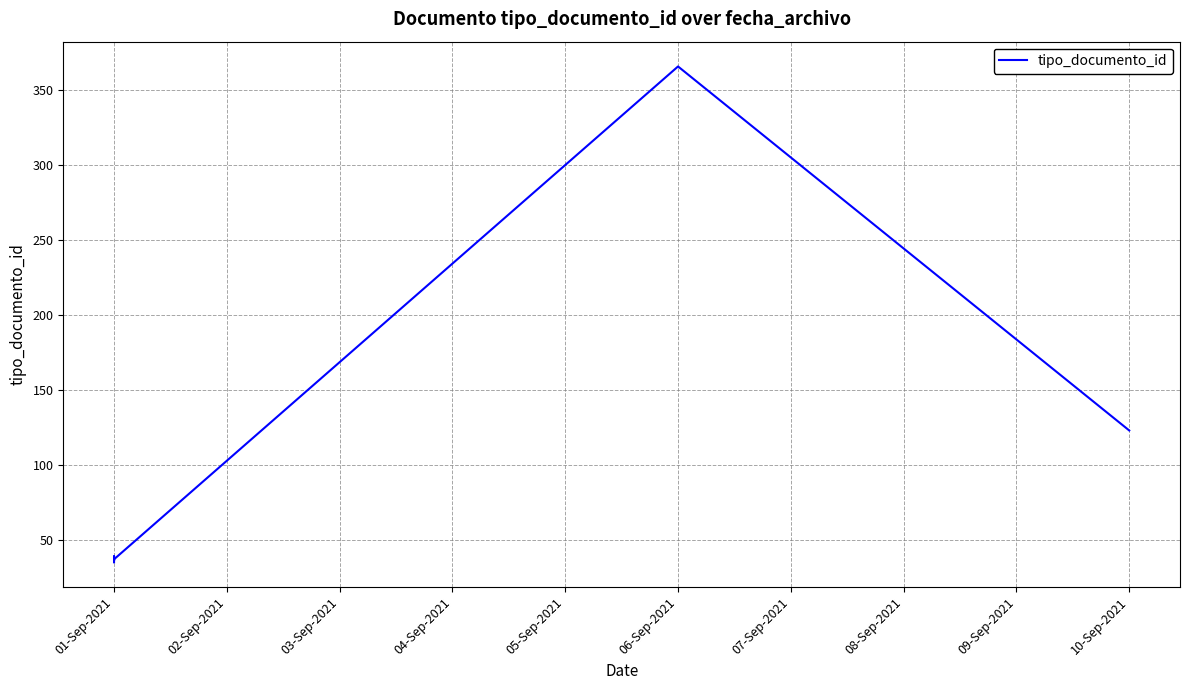

Which category has the highest value across all series?

06-Sep-2021